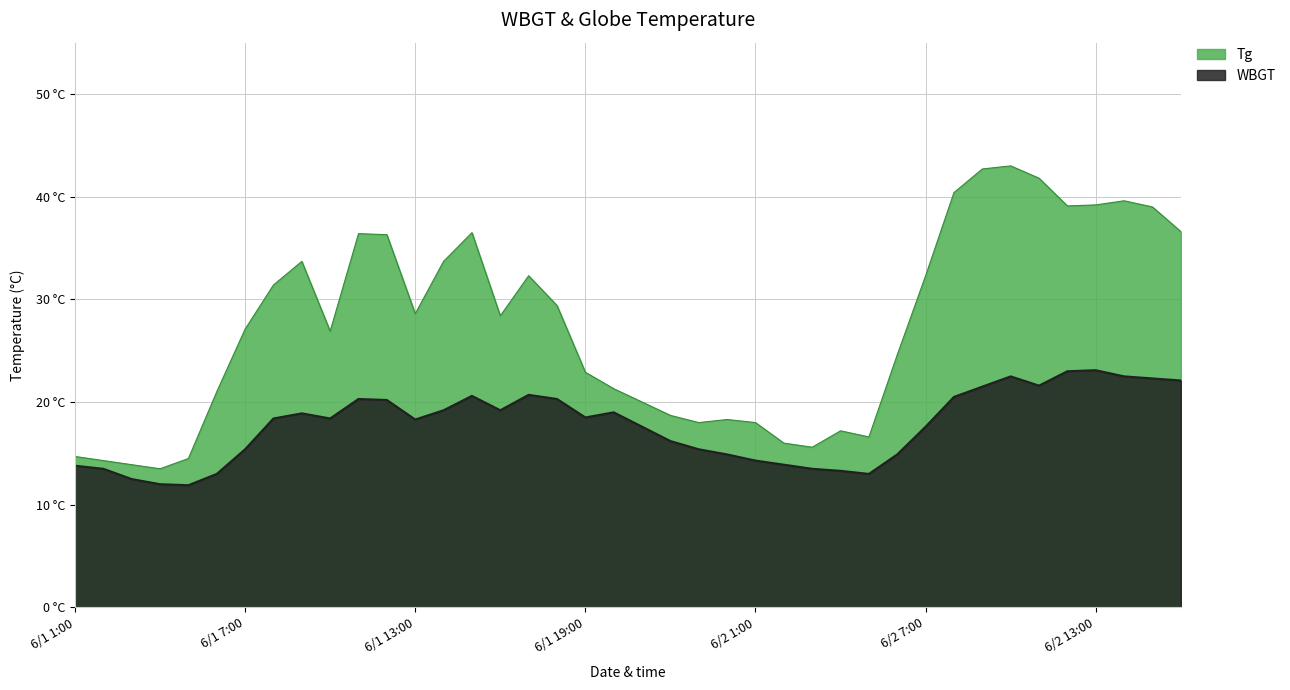

What is the sum of the Tg values at 6/2 7:00 and 6/1 22:00?

51.0